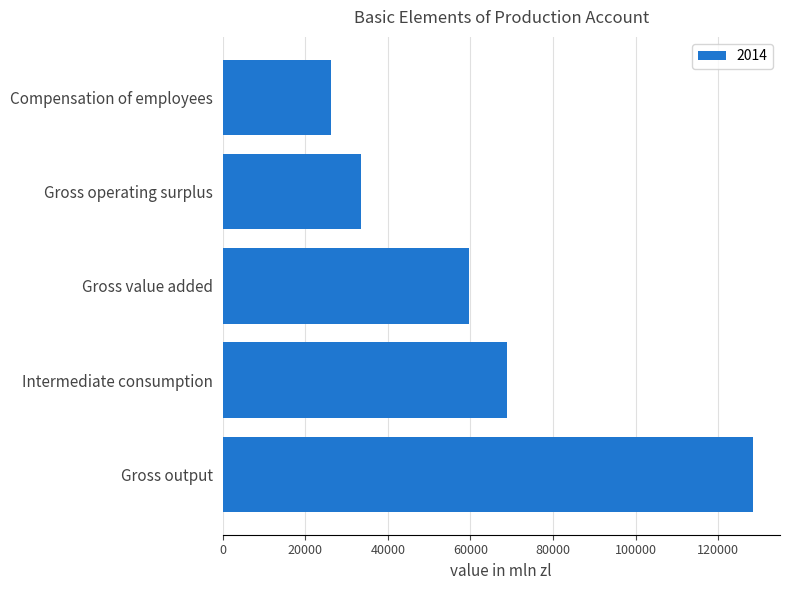

List the labels in order of value, largest first.

Gross output, Intermediate consumption, Gross value added, Gross operating surplus, Compensation of employees